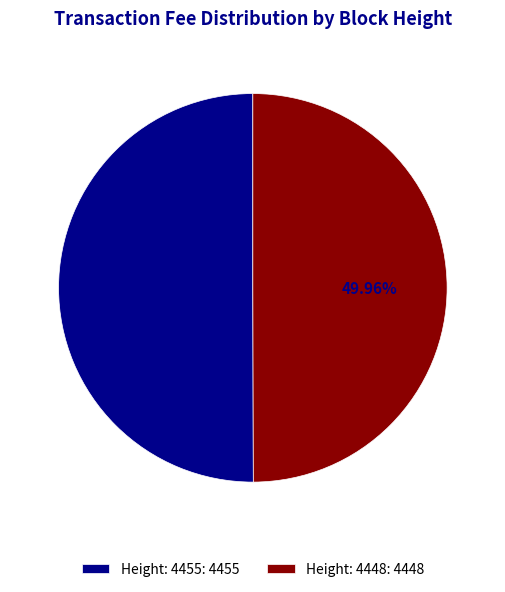

Does any single category account for the majority?

Yes